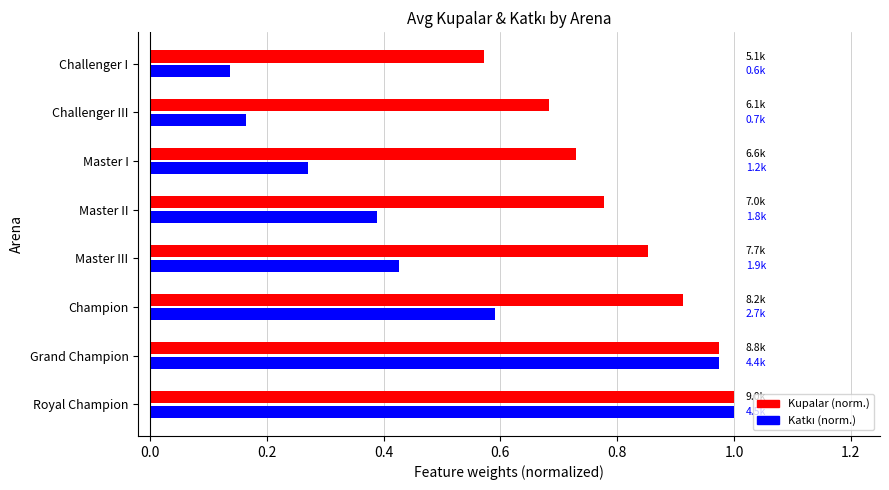

List the labels in order of Kupalar (norm.) value, smallest first.

Challenger I, Challenger III, Master I, Master II, Master III, Champion, Grand Champion, Royal Champion